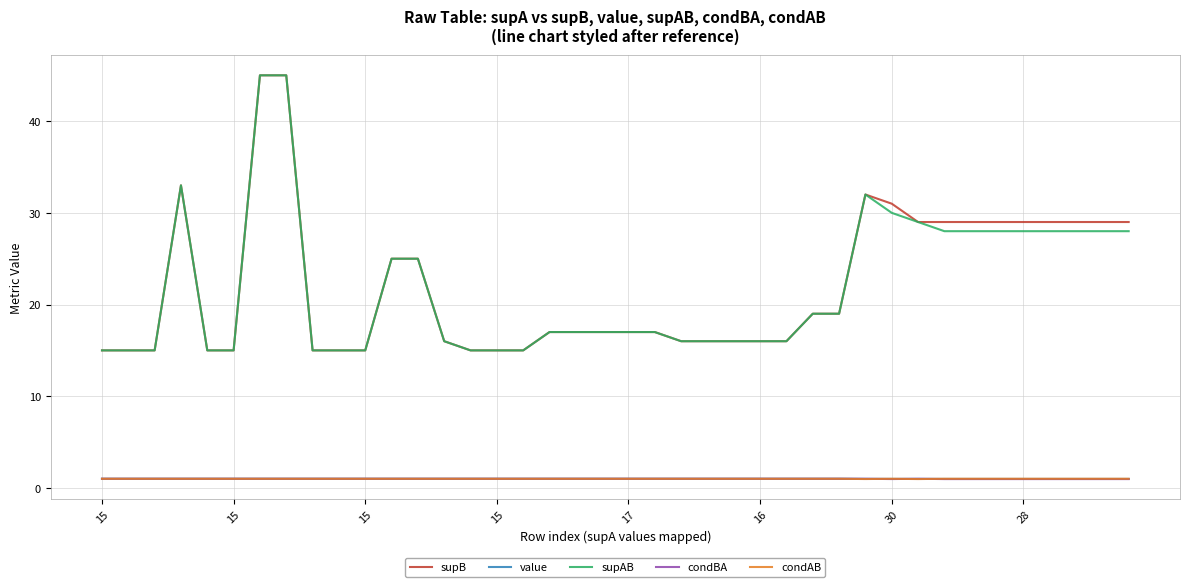

What is the smallest value displayed?

1.0